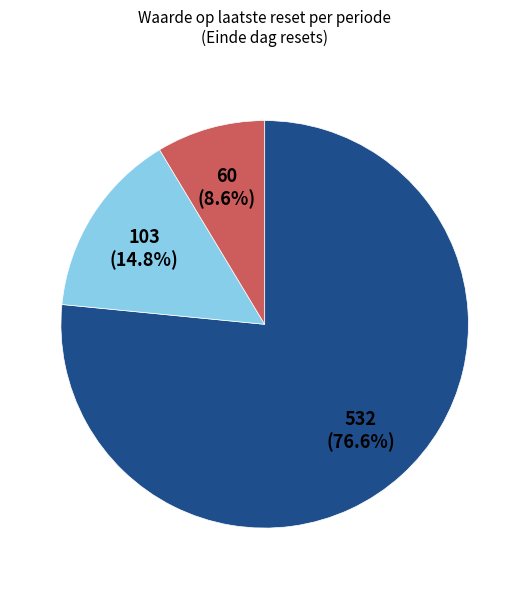

Is there a majority slice in this chart?

Yes